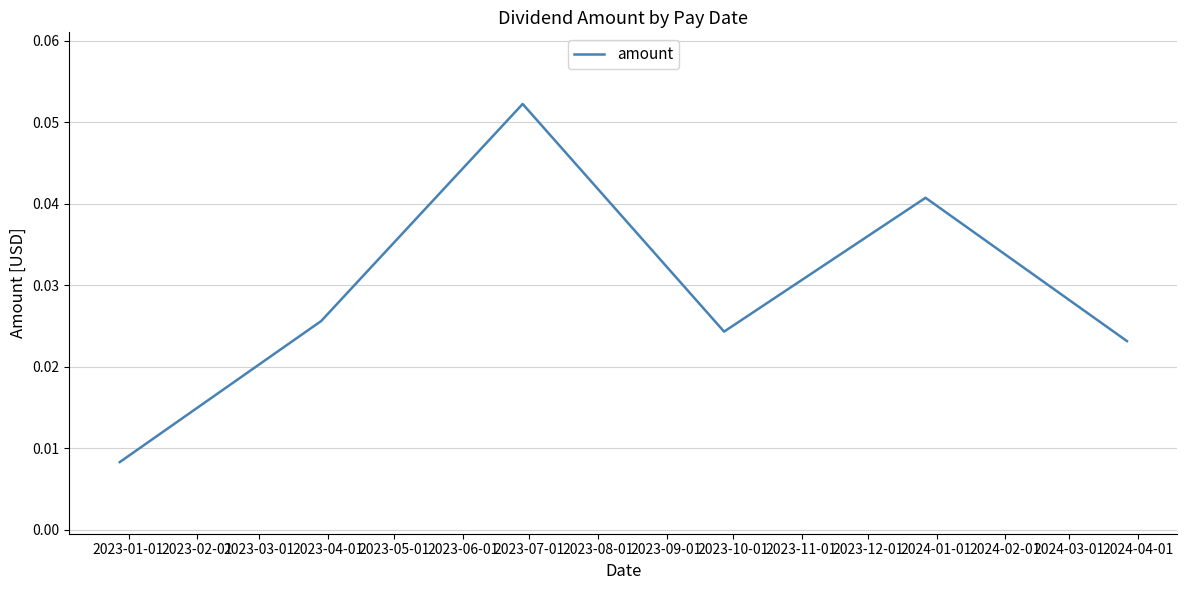

True or false: there are more than 2 points higher than both neighbors.

False